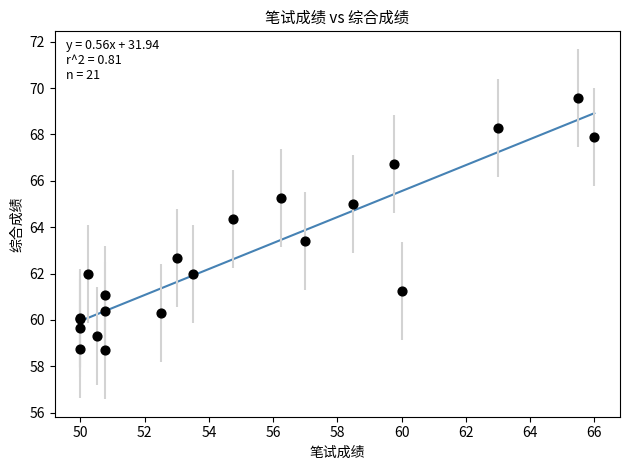

What Y value in the scatter plot is closest to 64?

64.4